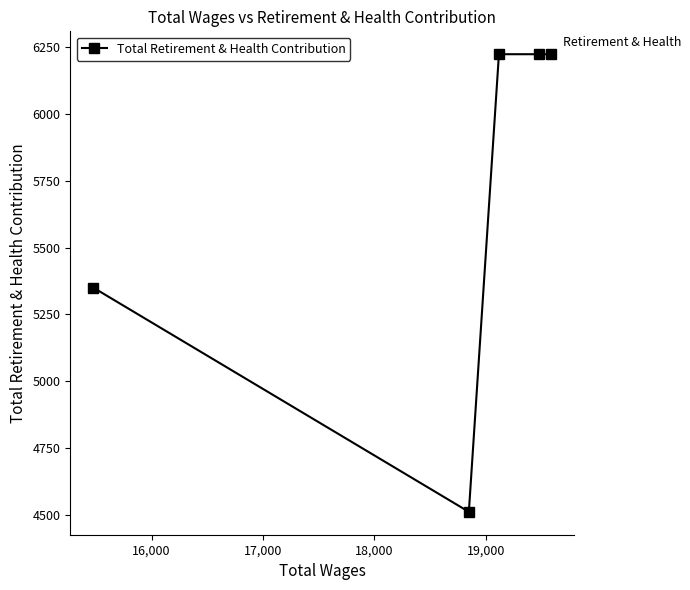

Reading left to right, transcribe all the data shown in this chart.

5350	4510	6224	6224	6224